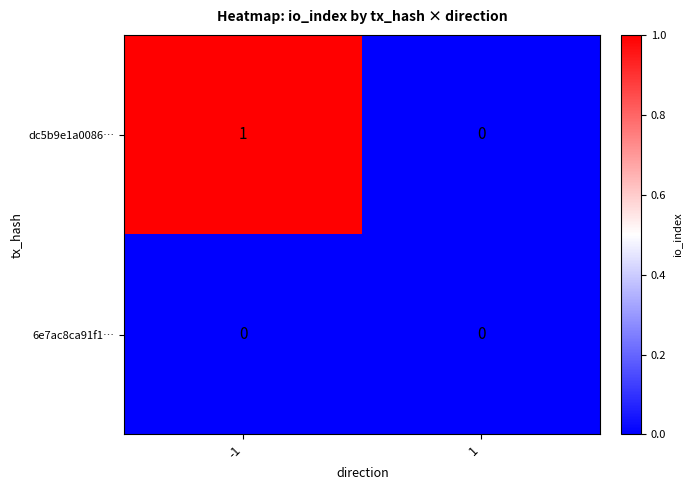

Rank the series by their average value, from lowest to highest.

6e7ac8ca91f1…, dc5b9e1a0086…